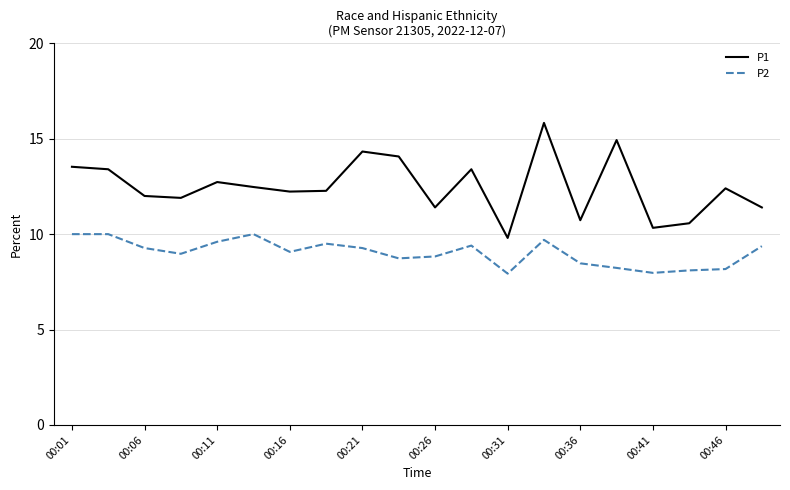

What is the minimum value for P2?

7.9